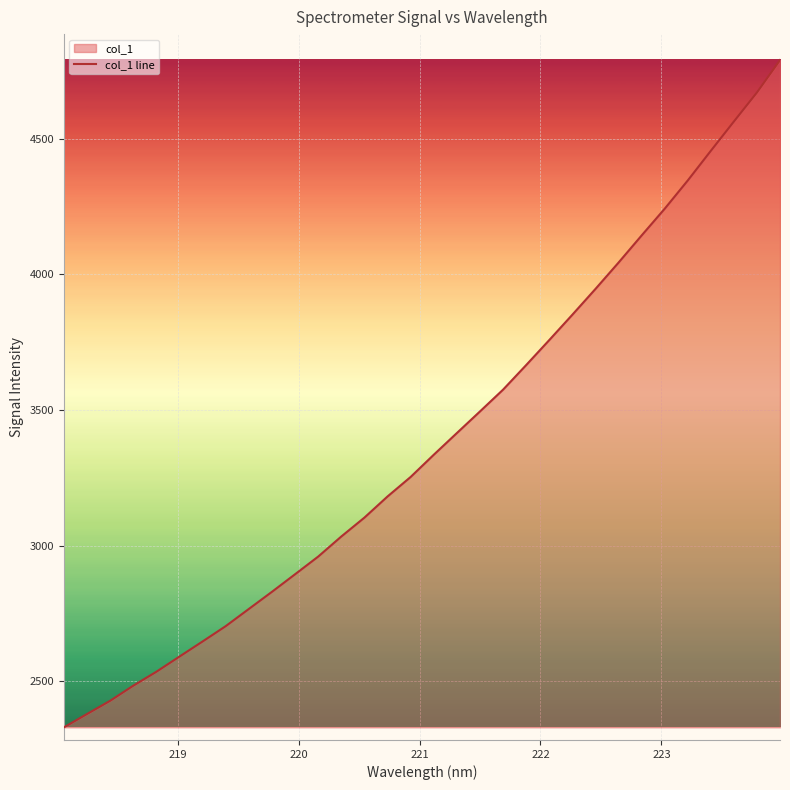

What is the greatest value displayed?

4788.9